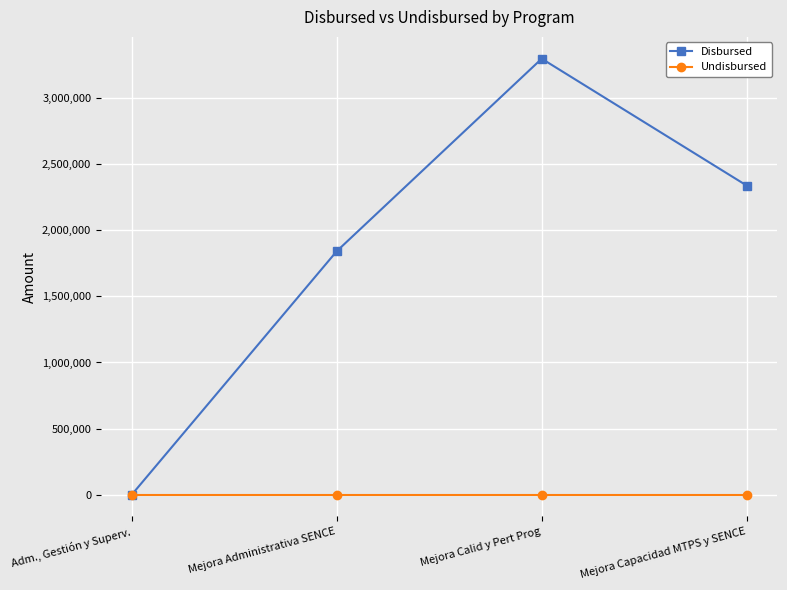

Is the value of Undisbursed at Mejora Capacidad MTPS y SENCE greater than the value of Disbursed at Mejora Administrativa SENCE?

No